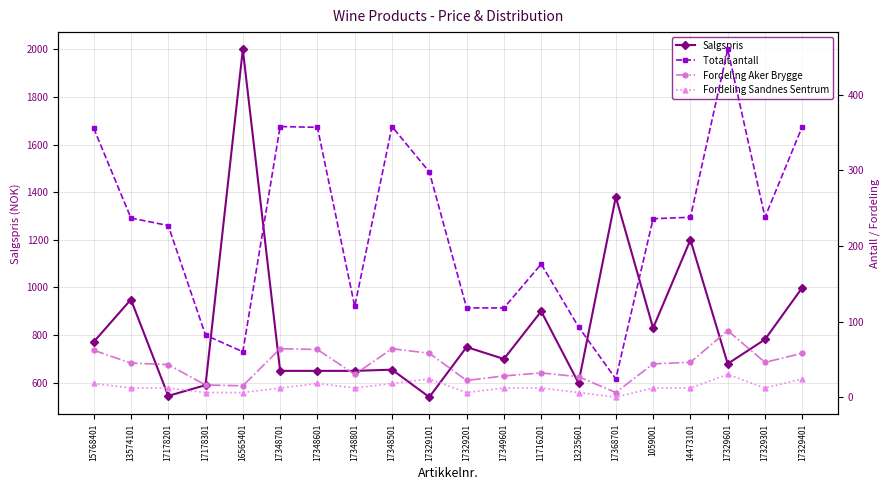

What is the sum of all Fordeling Sandnes Sentrum values?

264.0